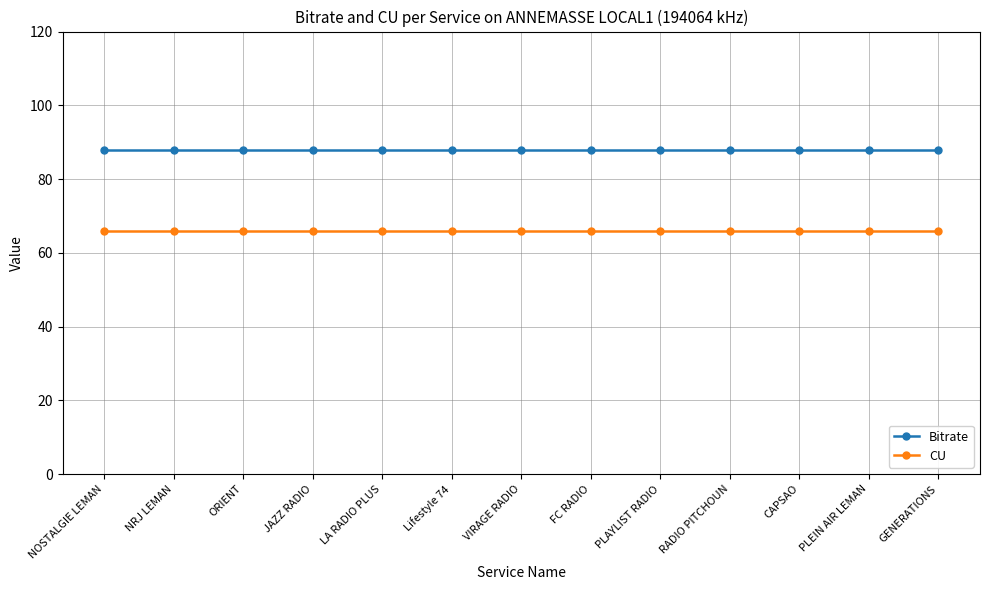

What is the label of the 7th point from the left?

VIRAGE RADIO